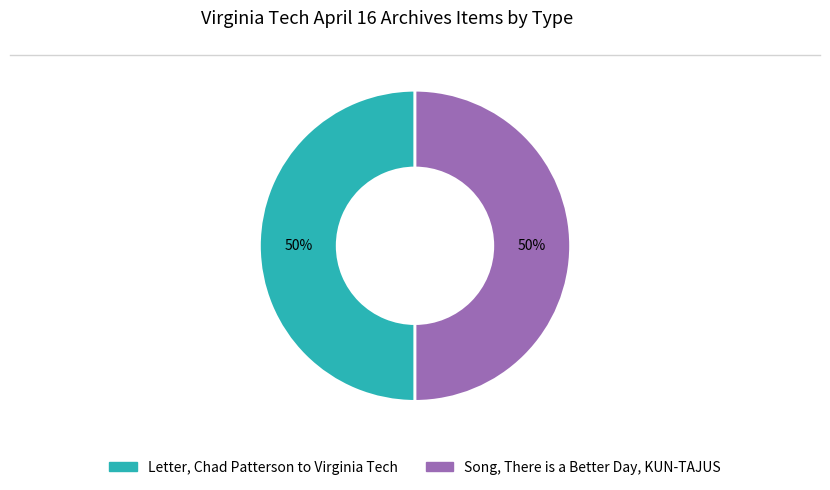

Combined, do Song, There is a Better Day, KUN-TAJUS and Letter, Chad Patterson to Virginia Tech account for over 50%?

Yes